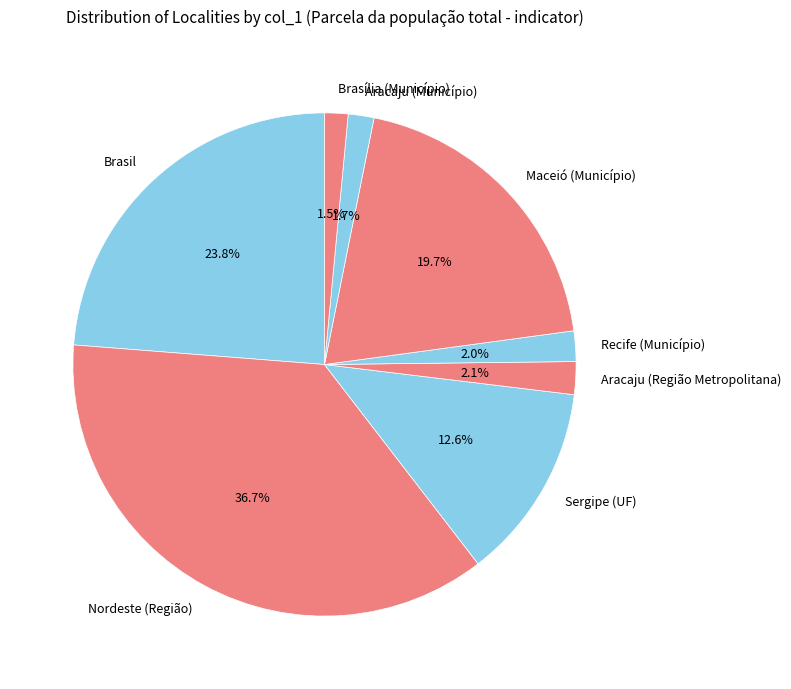

The Aracaju (Região Metropolitana) slice represents 2% of the pie. True or false?

True